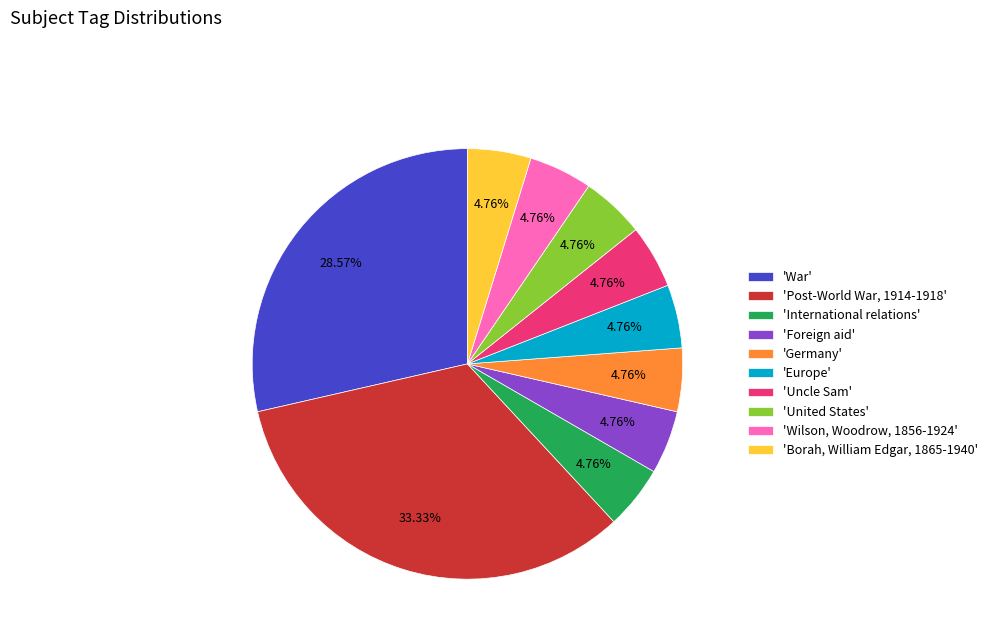

Between 'United States' and 'War', which is larger?

'War'